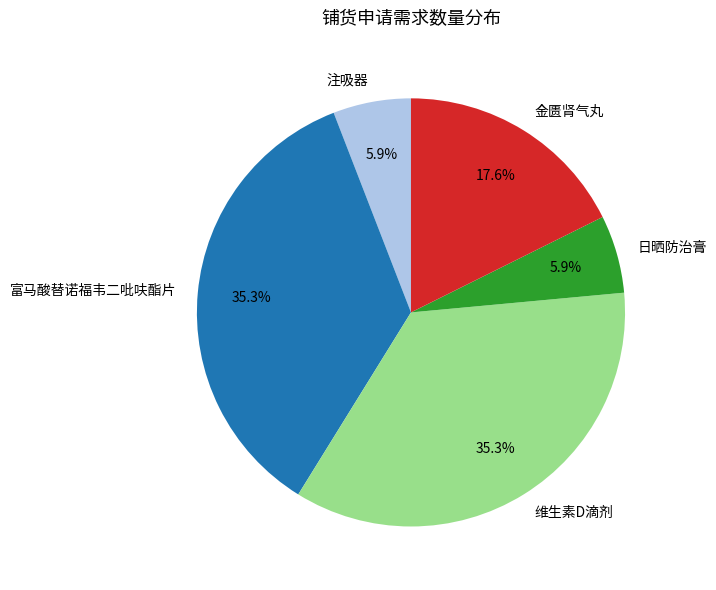

What percentage is the 金匮肾气丸 slice, to the nearest percent?

18%